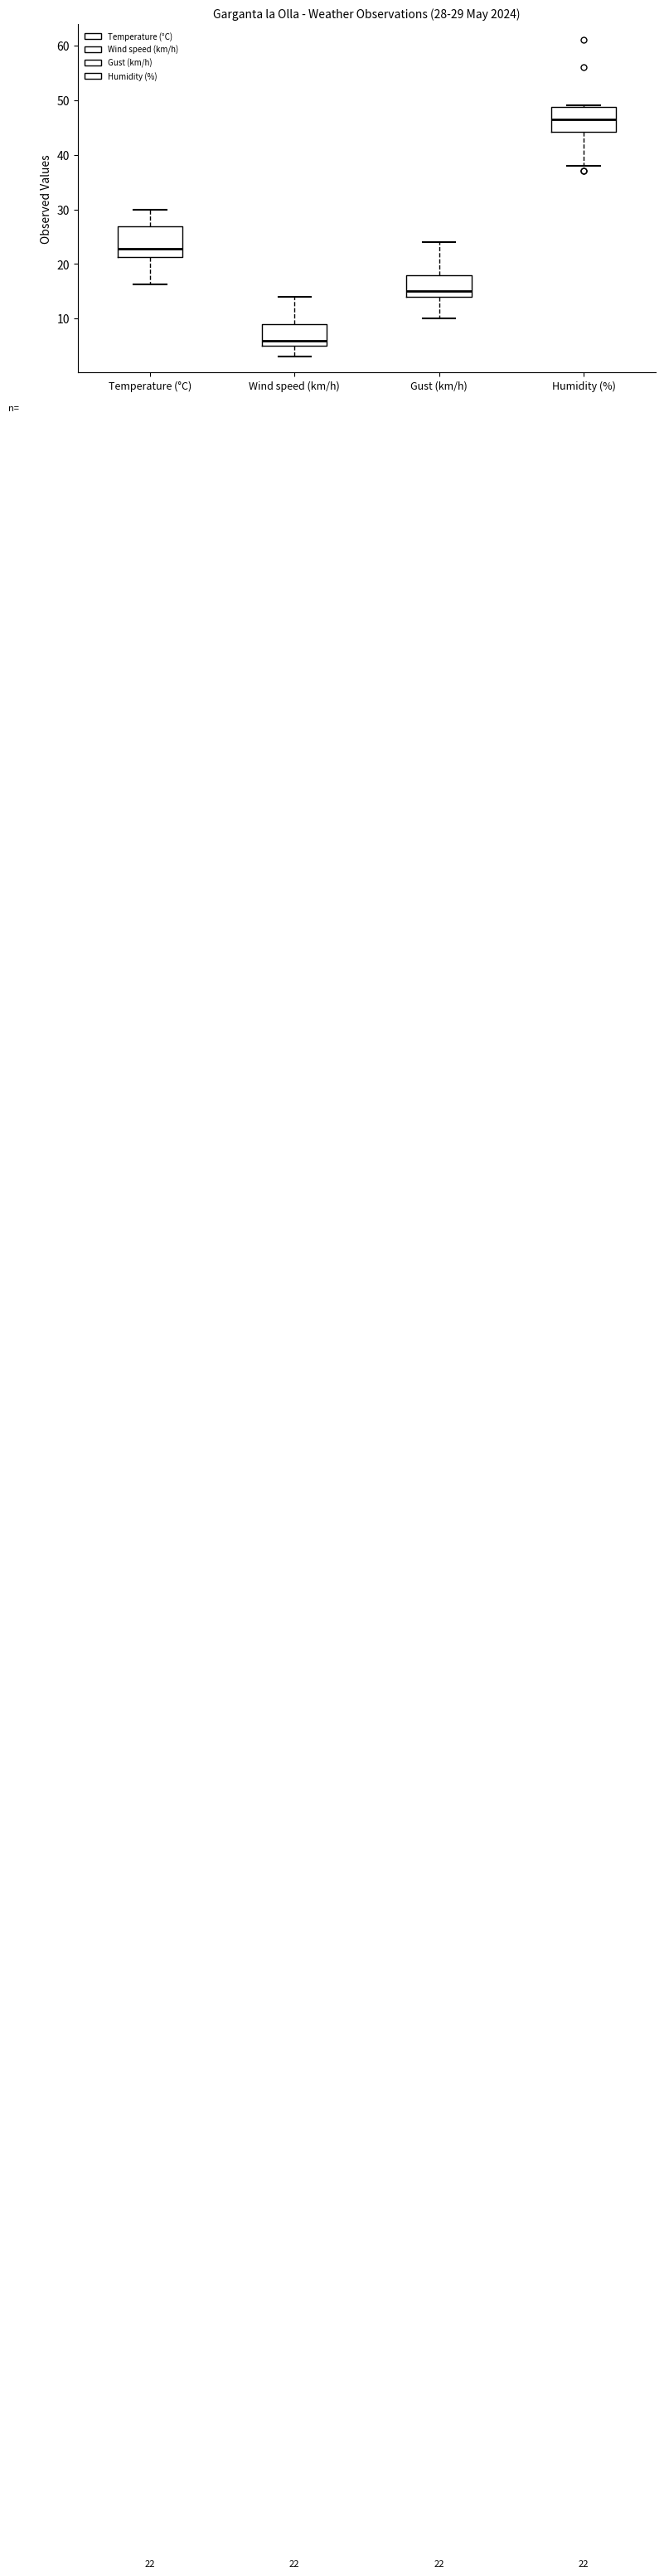

Which box's median line is the lowest?

Wind speed (km/h)